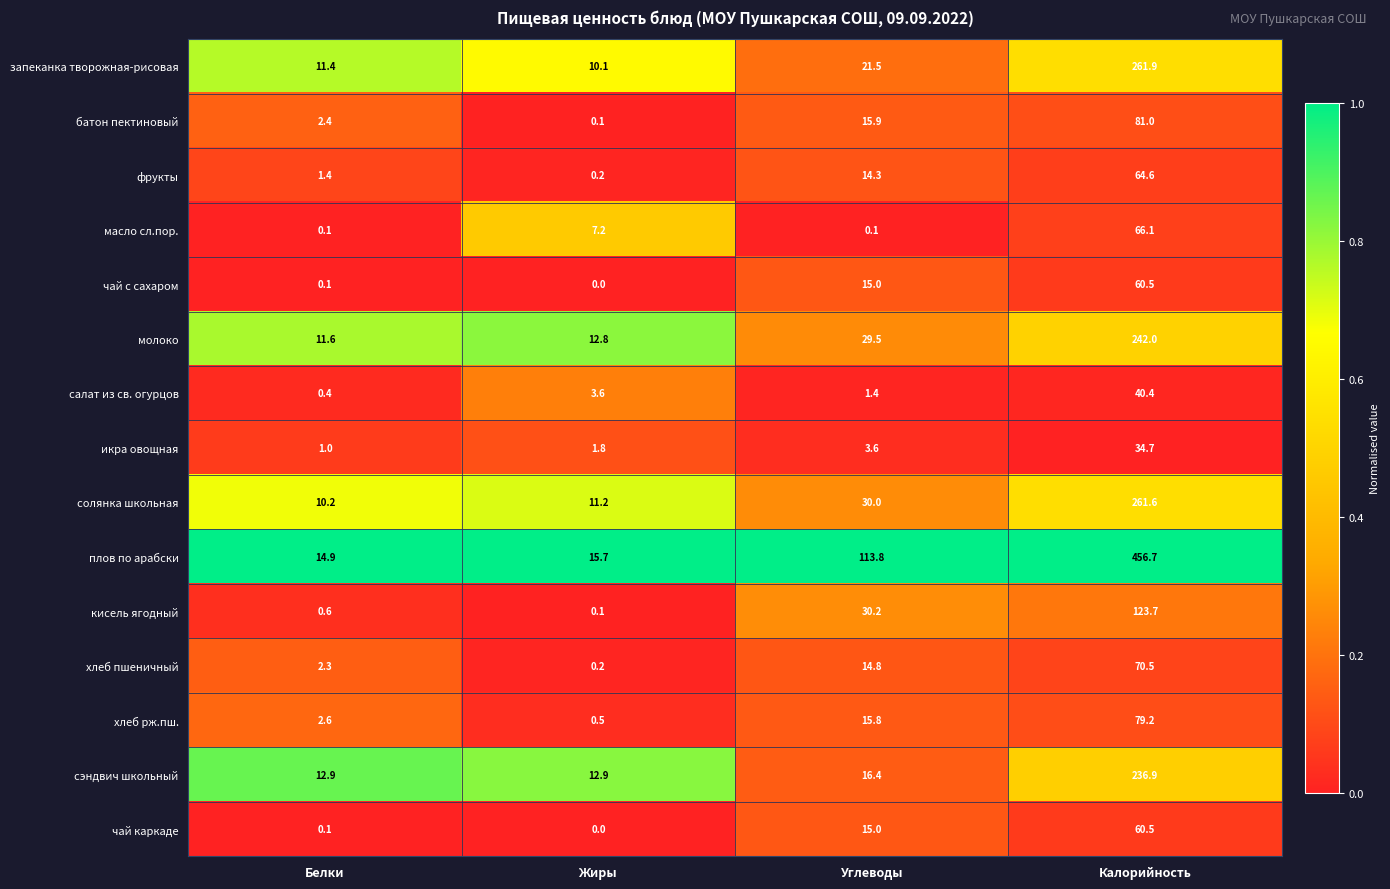

At which category is the sum across all series the highest?

Калорийность